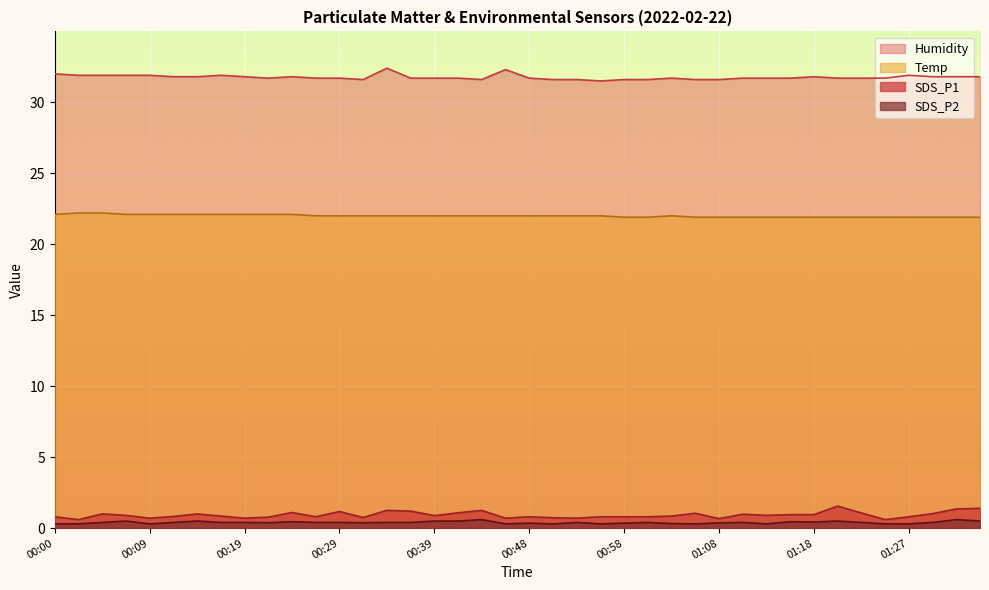

Which category has the lowest value in the SDS_P2 series?

00:00